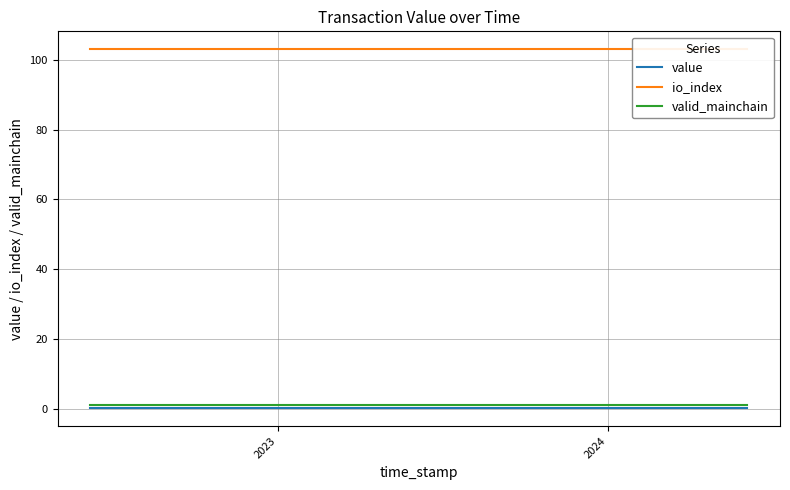

What is the value of the value point at the 22nd from the left?

0.2